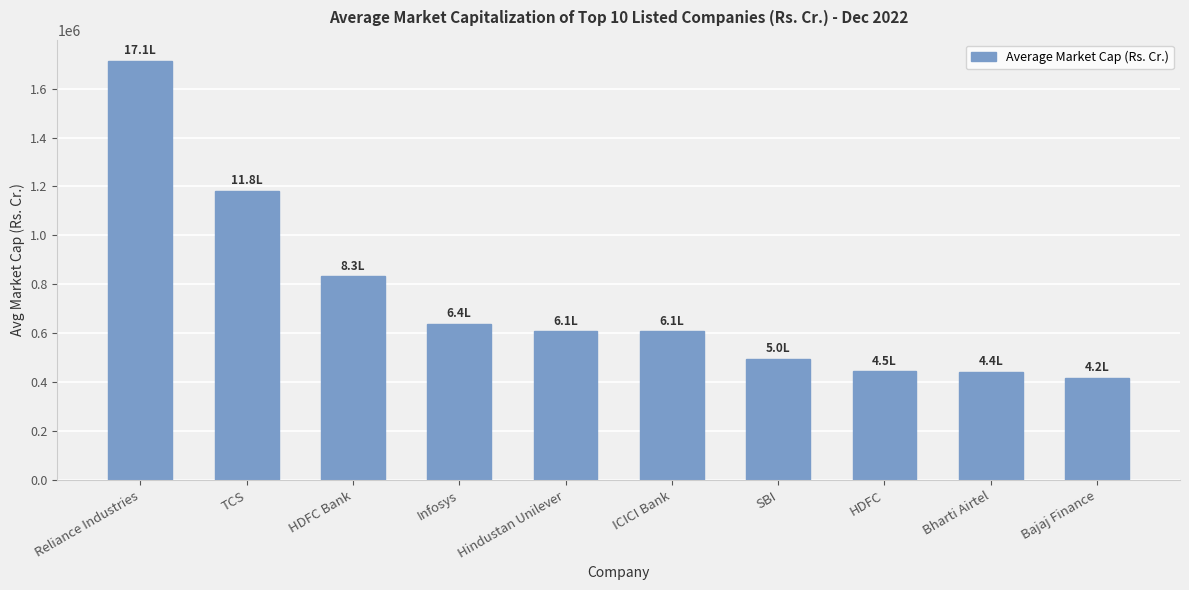

The chart shows a value of 607990.0 at Hindustan Unilever. True or false?

True